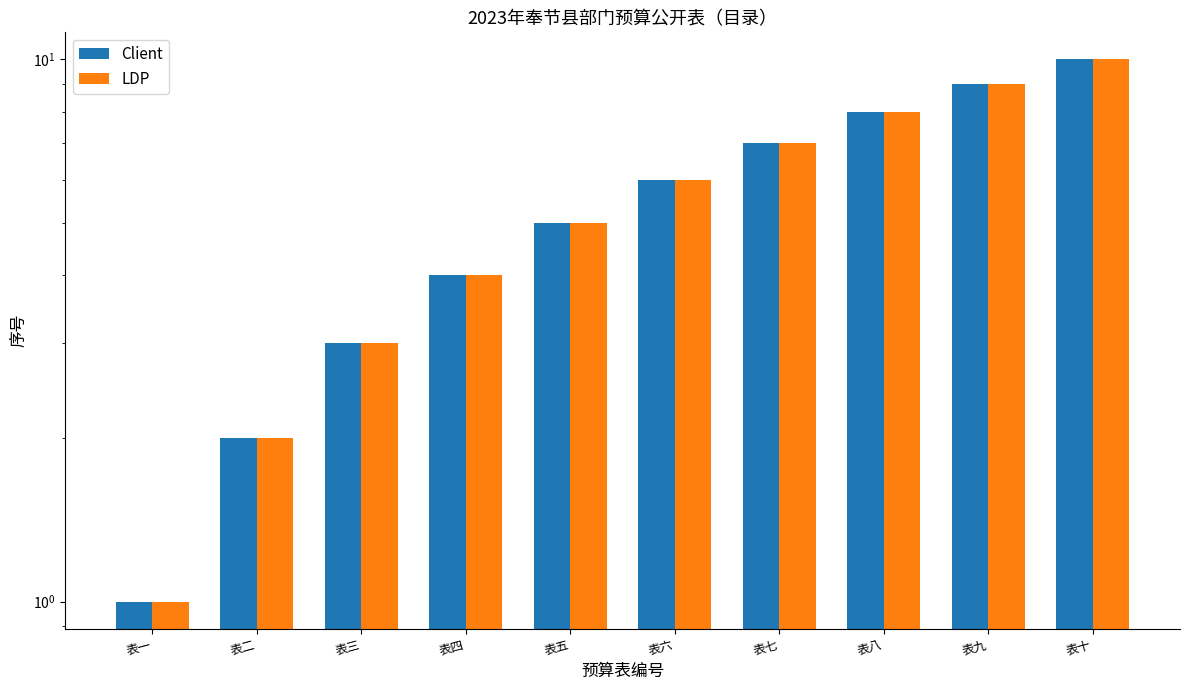

Is the value of Client at 表九 greater than the value of LDP at 表八?

Yes